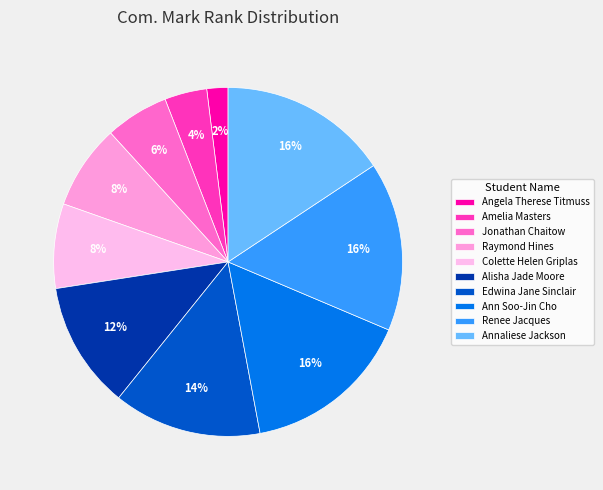

Count the number of slices in the pie.

10